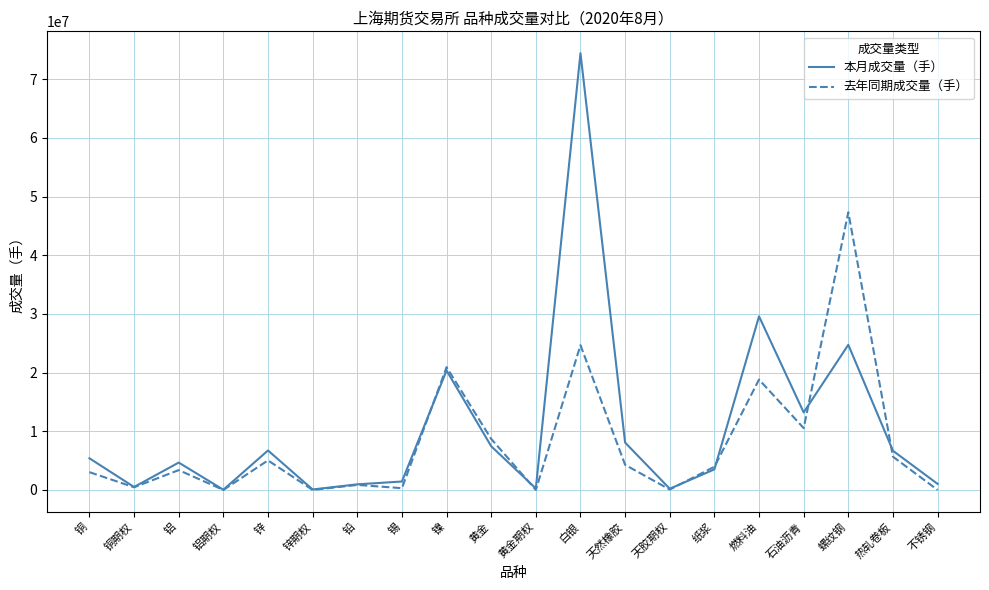

Between 铜期权 and 石油沥青, which series saw the biggest shift?

本月成交量（手）